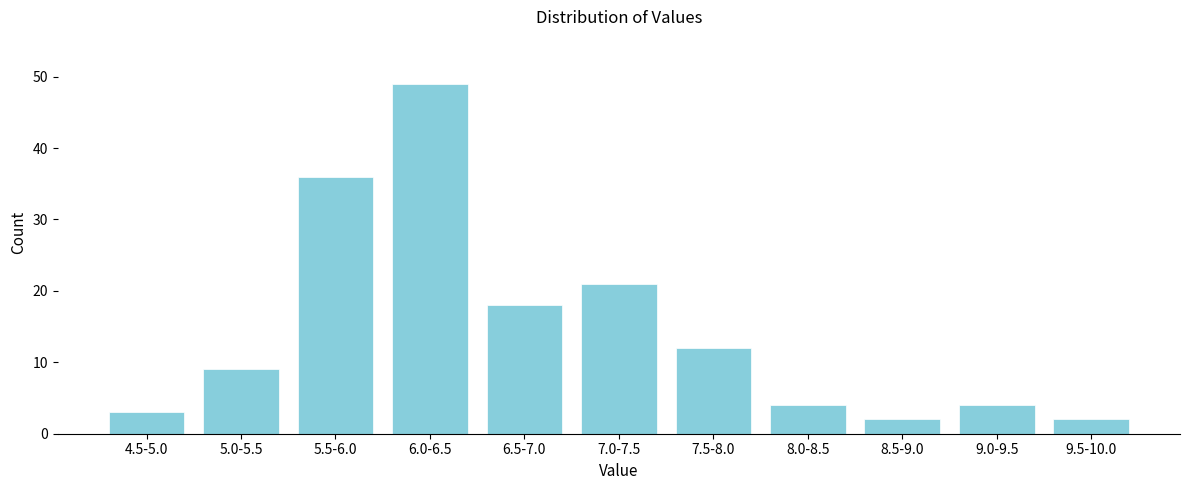

Reading right to left, transcribe all the data shown in this chart.

9.5-10.0=2	9.0-9.5=4	8.5-9.0=2	8.0-8.5=4	7.5-8.0=12	7.0-7.5=21	6.5-7.0=18	6.0-6.5=49	5.5-6.0=36	5.0-5.5=9	4.5-5.0=3